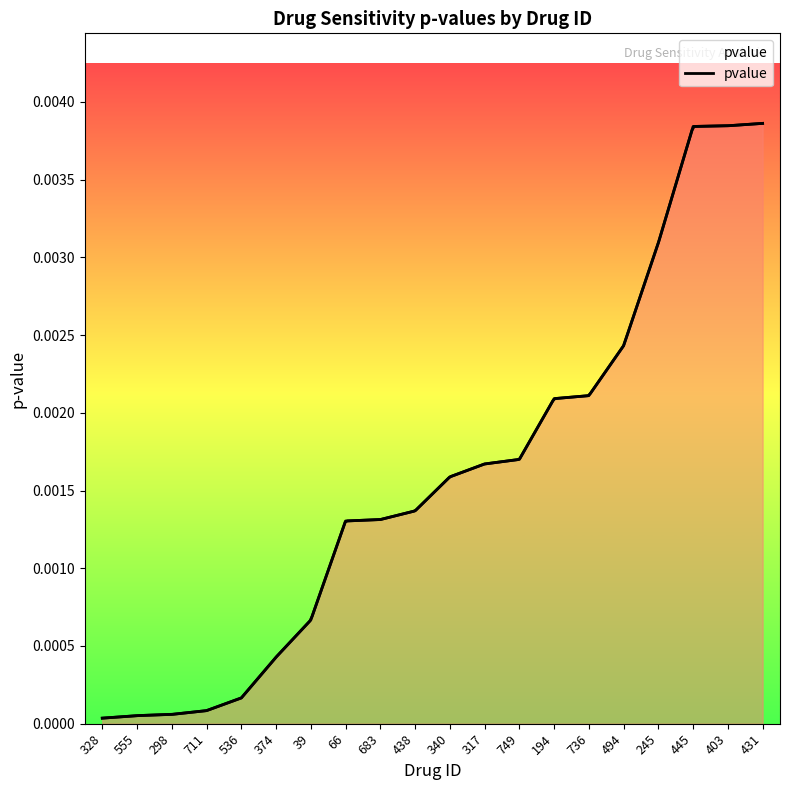

Reading right to left, extract all data points from this chart.

431=0.0	403=0.0	445=0.0	245=0.0	494=0.0	736=0.0	194=0.0	749=0.0	317=0.0	340=0.0	438=0.0	683=0.0	66=0.0	39=0.0	374=0.0	536=0.0	711=0.0	298=0.0	555=0.0	328=0.0